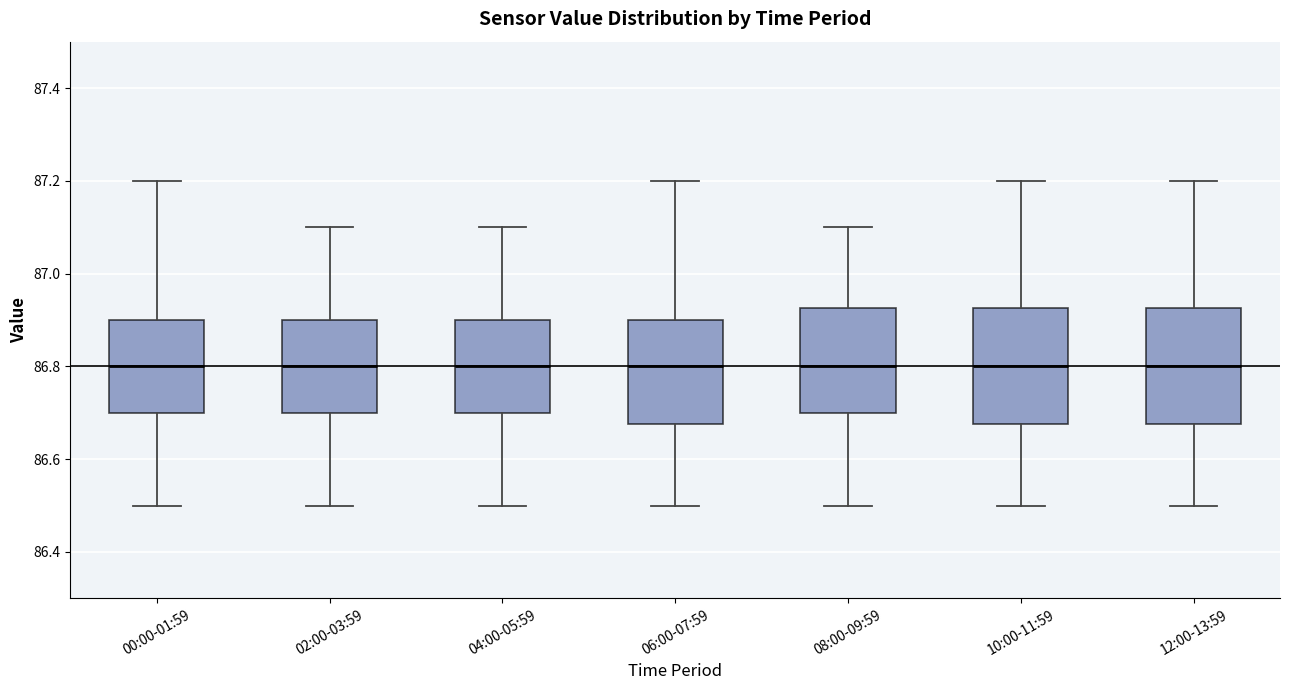

Reading left to right, transcribe this box plot: for each box, give where its median line is, the range the box spans, and where its two whiskers end, as read against the y-axis. The values are not printed on the chart, so give them approximately, as read against the axis.

00:00-01:59: median 86.80, box 86.70 to 86.90, whiskers 86.50 to 87.20
02:00-03:59: median 86.80, box 86.70 to 86.90, whiskers 86.50 to 87.10
04:00-05:59: median 86.80, box 86.70 to 86.90, whiskers 86.50 to 87.10
06:00-07:59: median 86.80, box 86.68 to 86.90, whiskers 86.50 to 87.20
08:00-09:59: median 86.80, box 86.70 to 86.92, whiskers 86.50 to 87.10
10:00-11:59: median 86.80, box 86.68 to 86.92, whiskers 86.50 to 87.20
12:00-13:59: median 86.80, box 86.68 to 86.92, whiskers 86.50 to 87.20